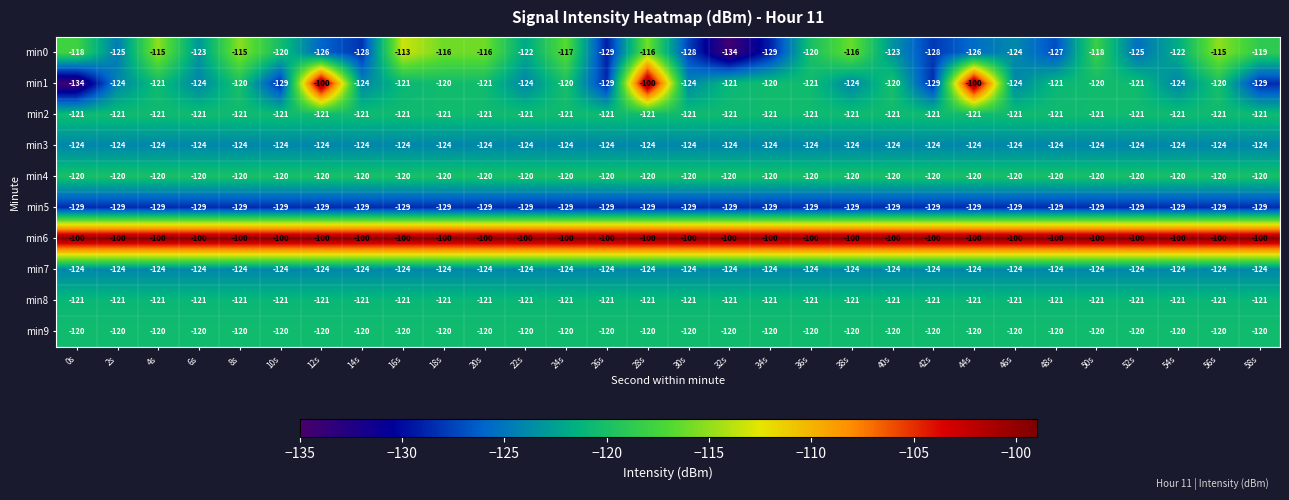

What is the greatest value displayed?

-100